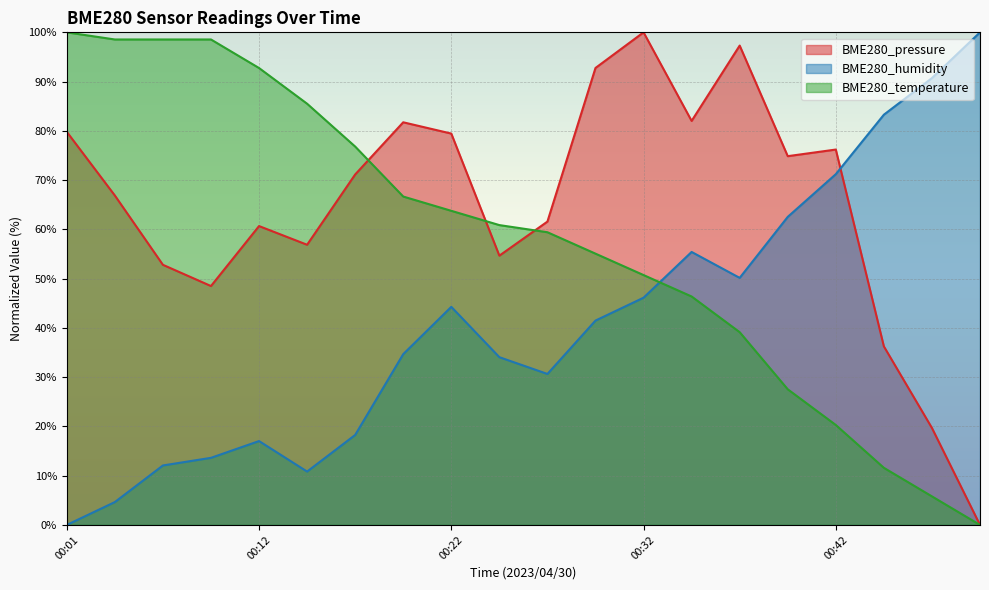

The BME280_pressure series shows 0.0 at 00:49. True or false?

True